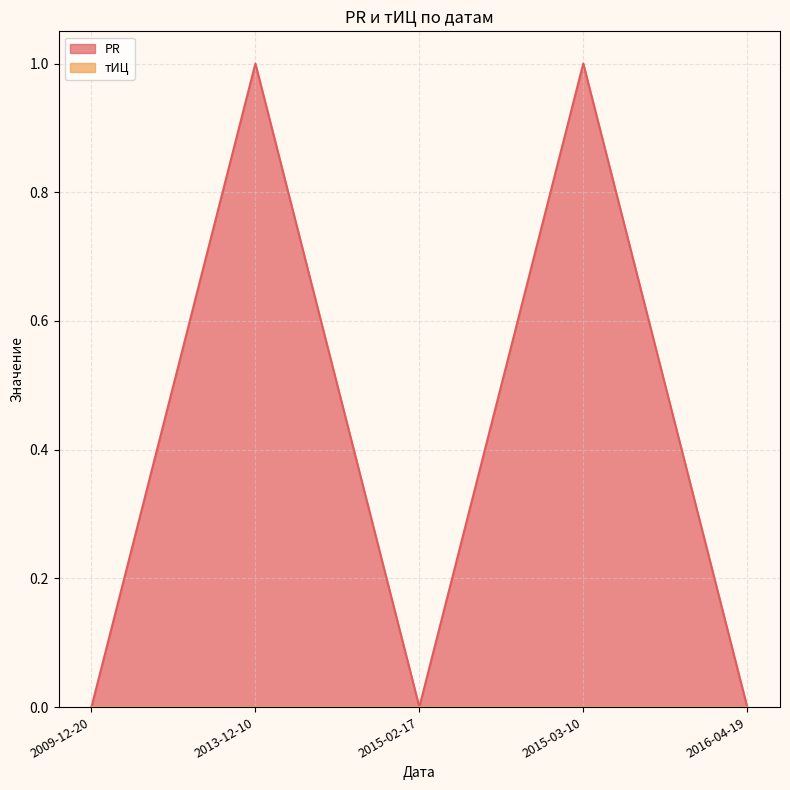

Does the chart display data point markers on the line(s)?

No